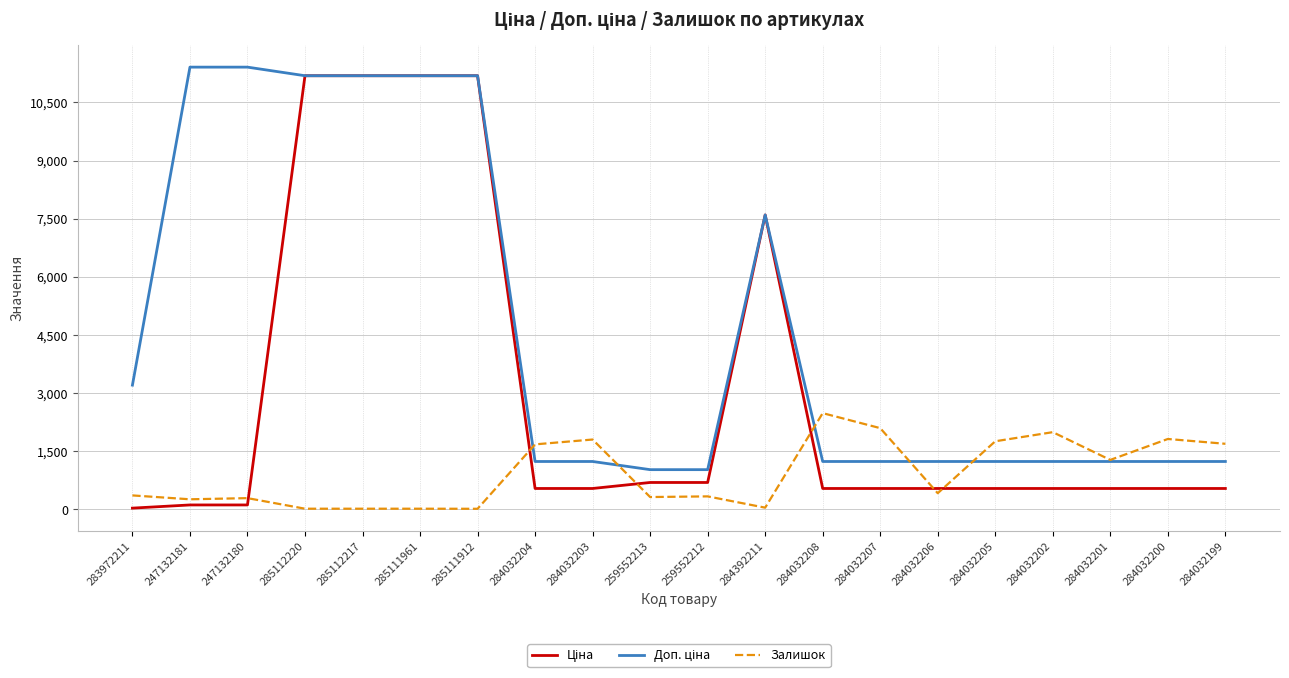

What is the greatest value displayed?

11410.0